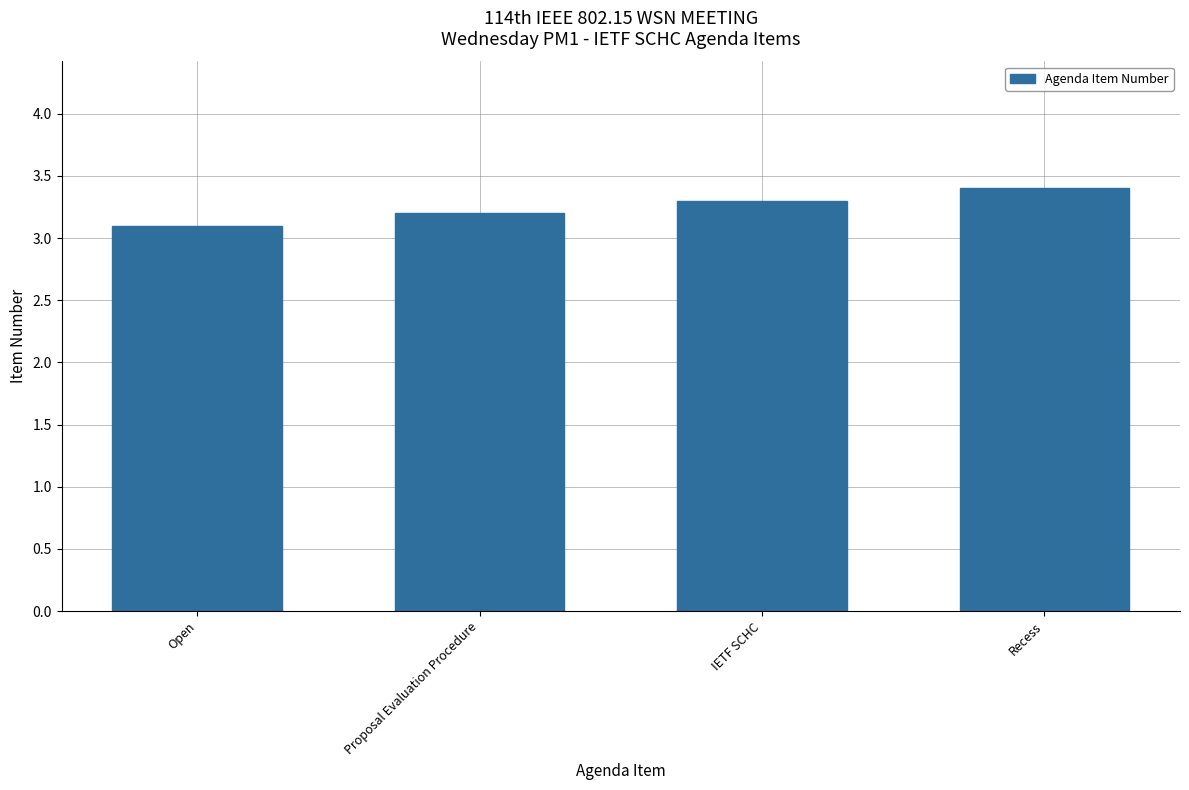

What is the difference between the second highest and second lowest values?

0.1